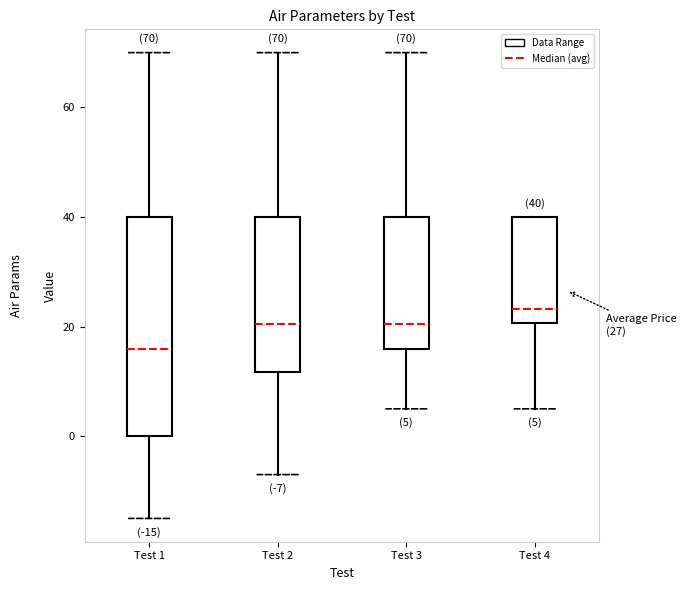

Comparing the boxes themselves (not the whiskers), which one is the tallest?

Test 1